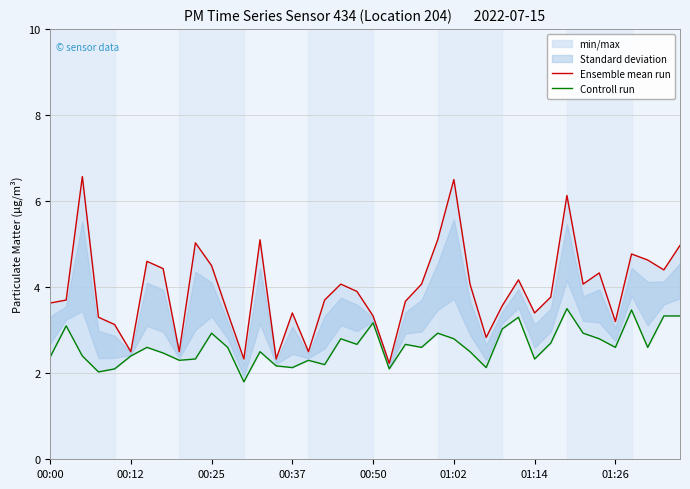

The Controll run series shows 3.3 at 8. True or false?

False